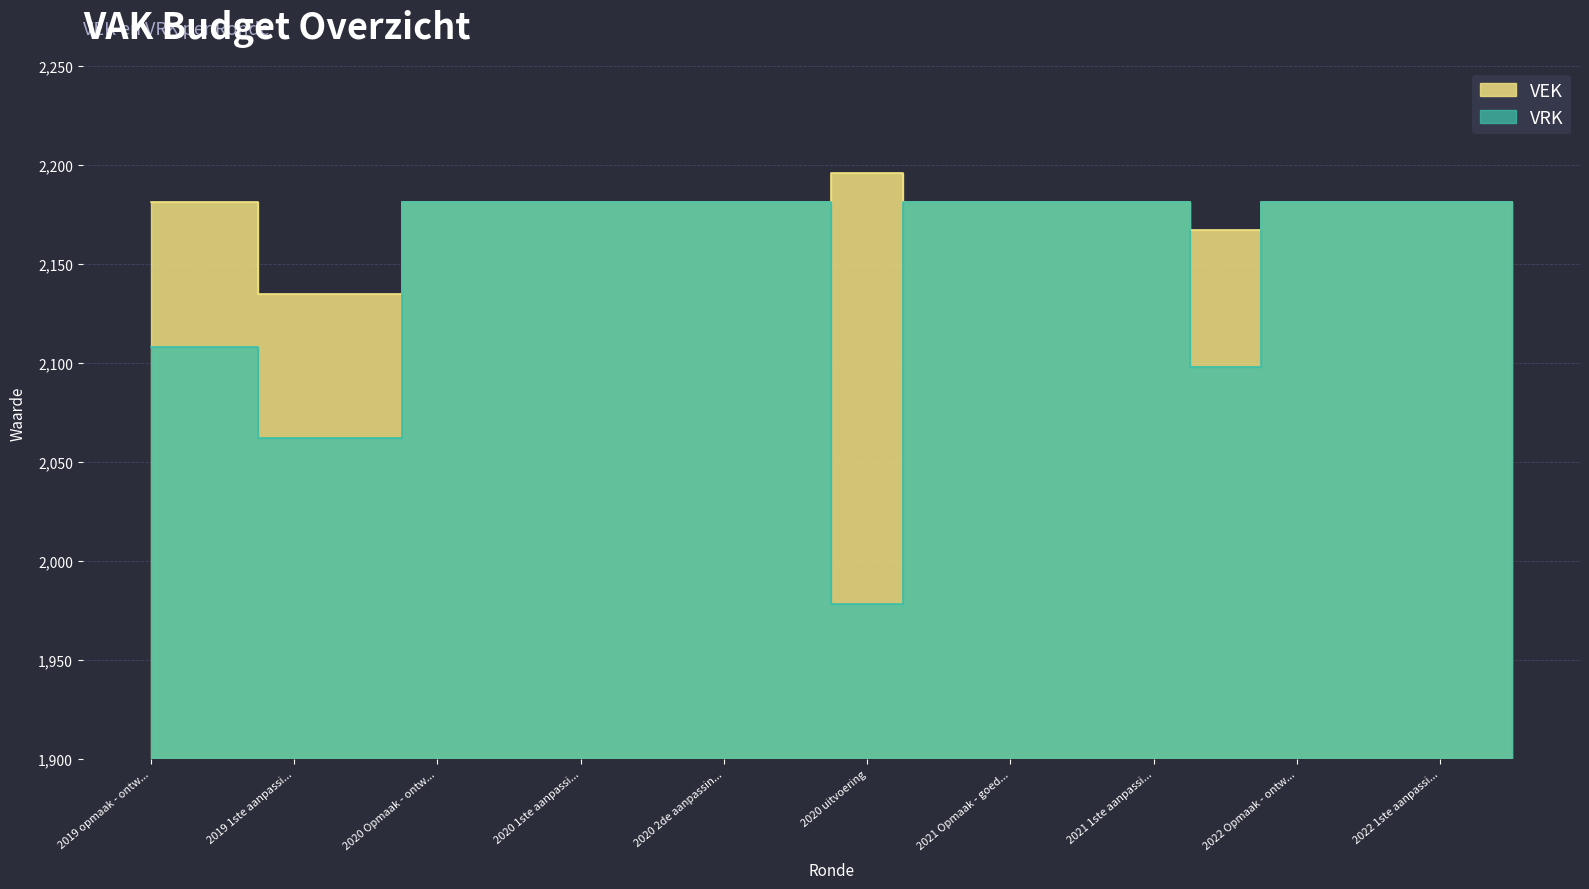

List the series in order of their overall mean, lowest first.

VRK, VEK